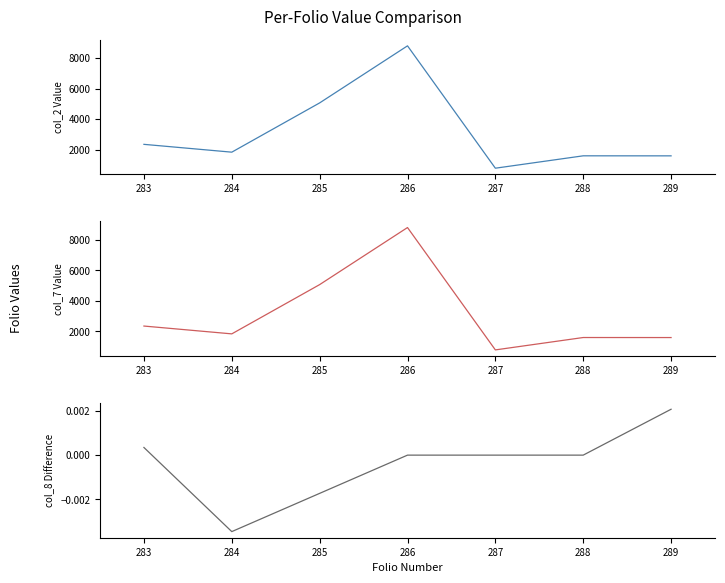

How many data points in col_8 are above 0?

2